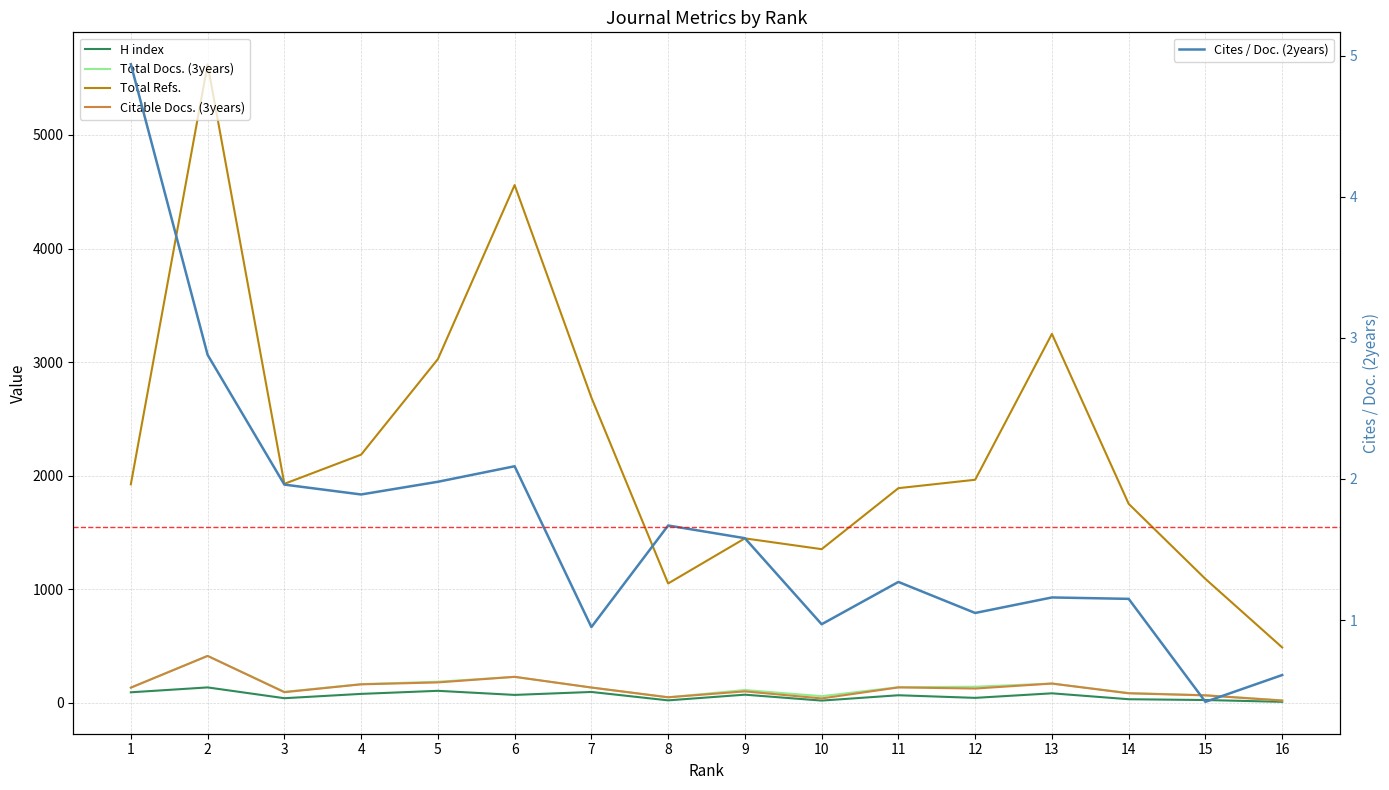

True or false: H index has a value of 137.0 at 2.

True